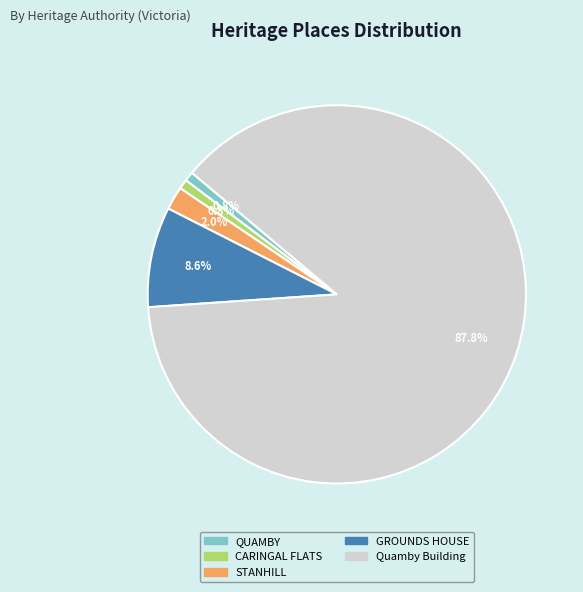

To the nearest percent, what is the difference between the largest and smallest slice percentages?

87%